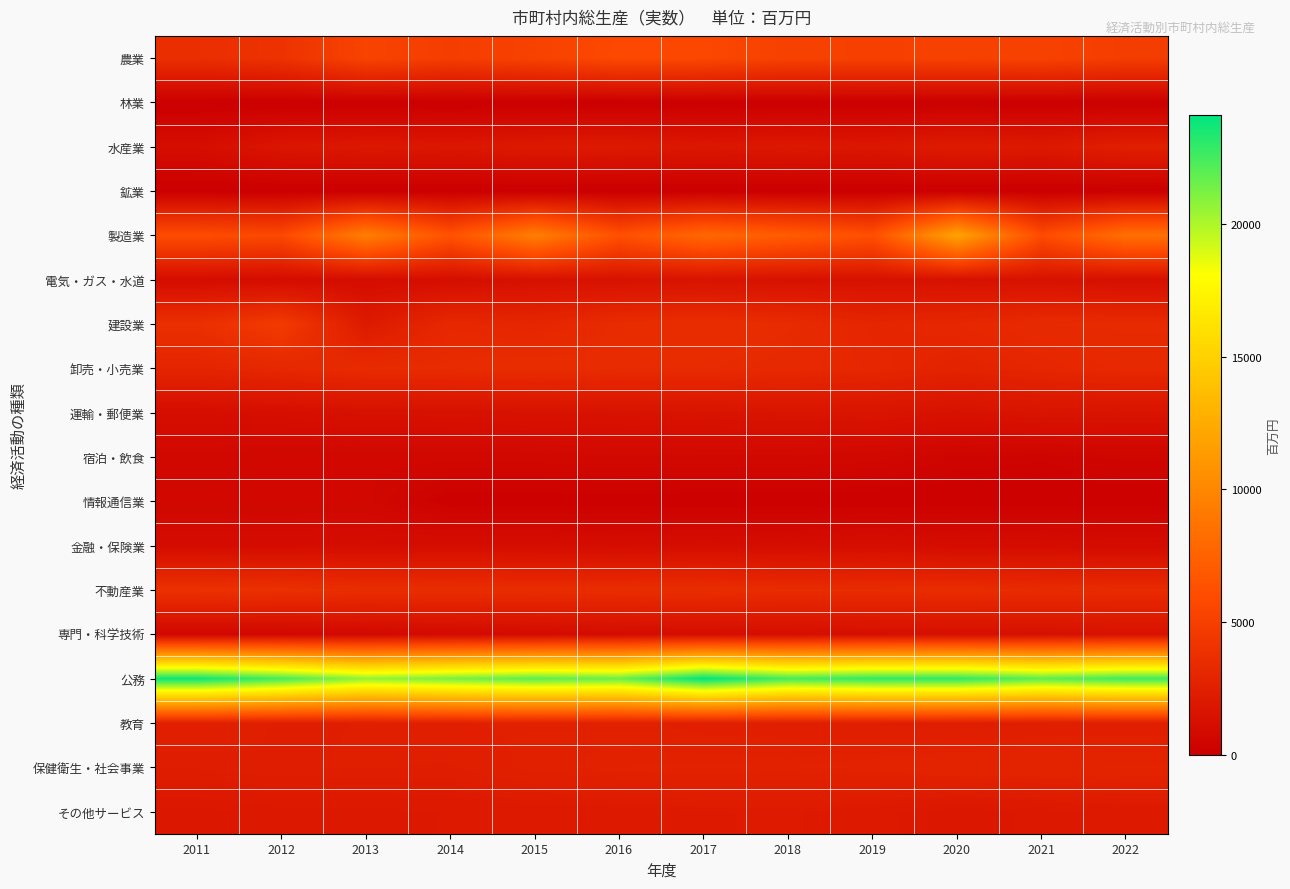

What is the spread (max minus min) of values at 2014?

21259.6